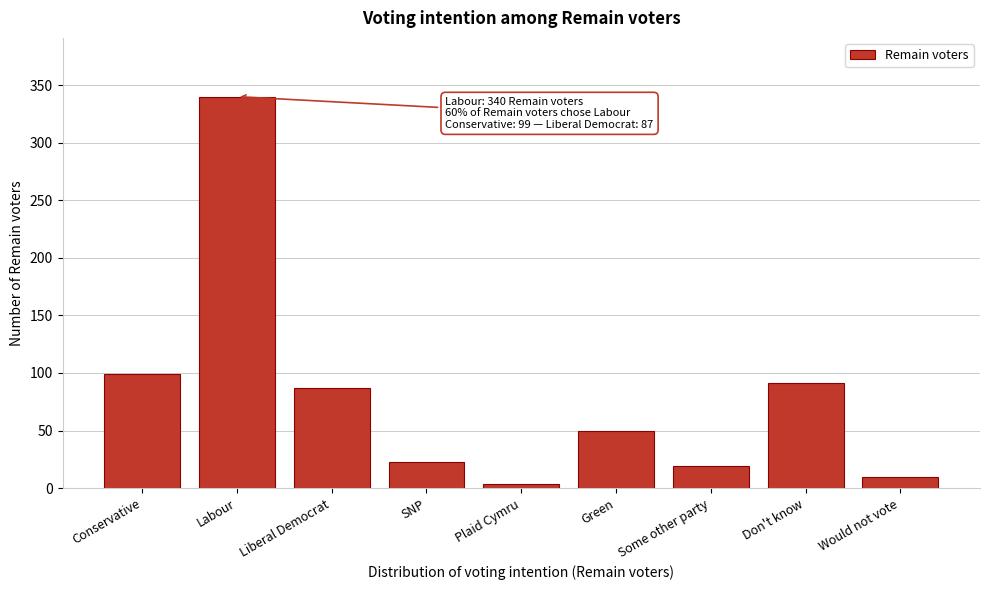

Reading left to right, list all the values displayed in this chart.

Conservative=99	Labour=340	Liberal Democrat=87	SNP=23	Plaid Cymru=4	Green=50	Some other party=19	Don't know=91	Would not vote=10